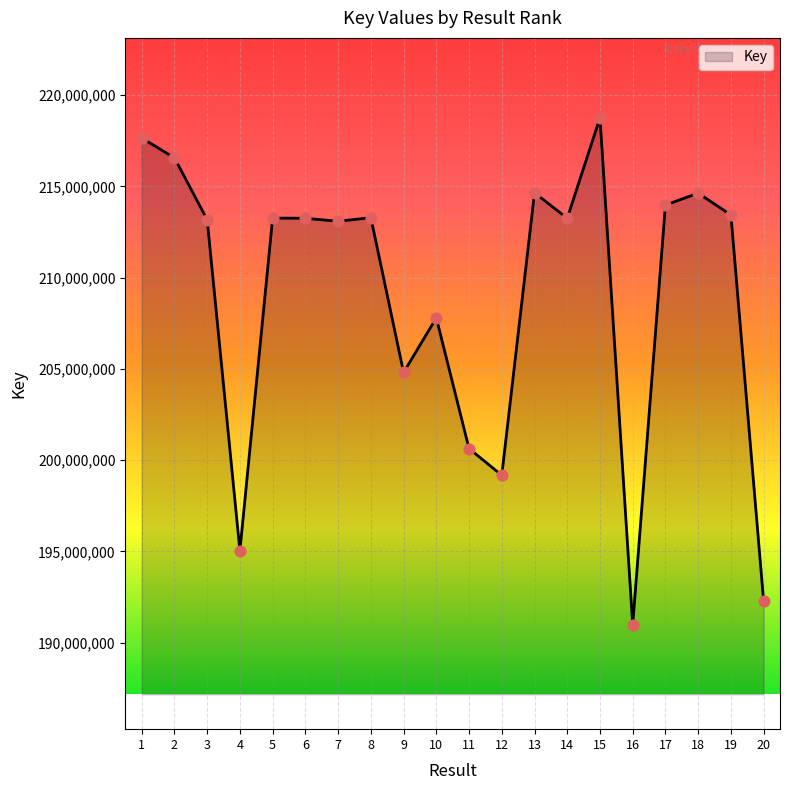

What is the change in value from 14 to 15?

+5506305